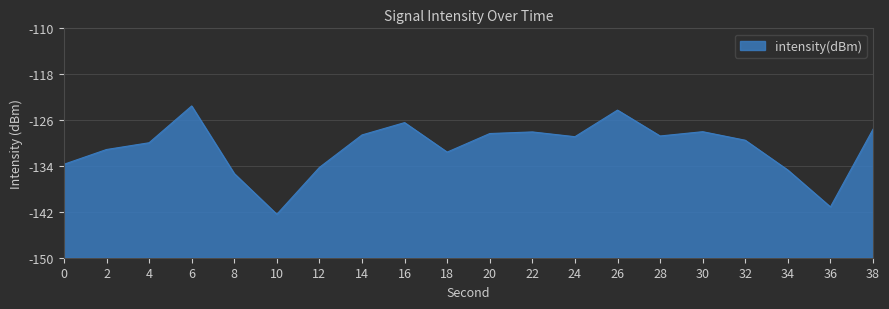

What is the change in value from 6 to 14?

-5.1